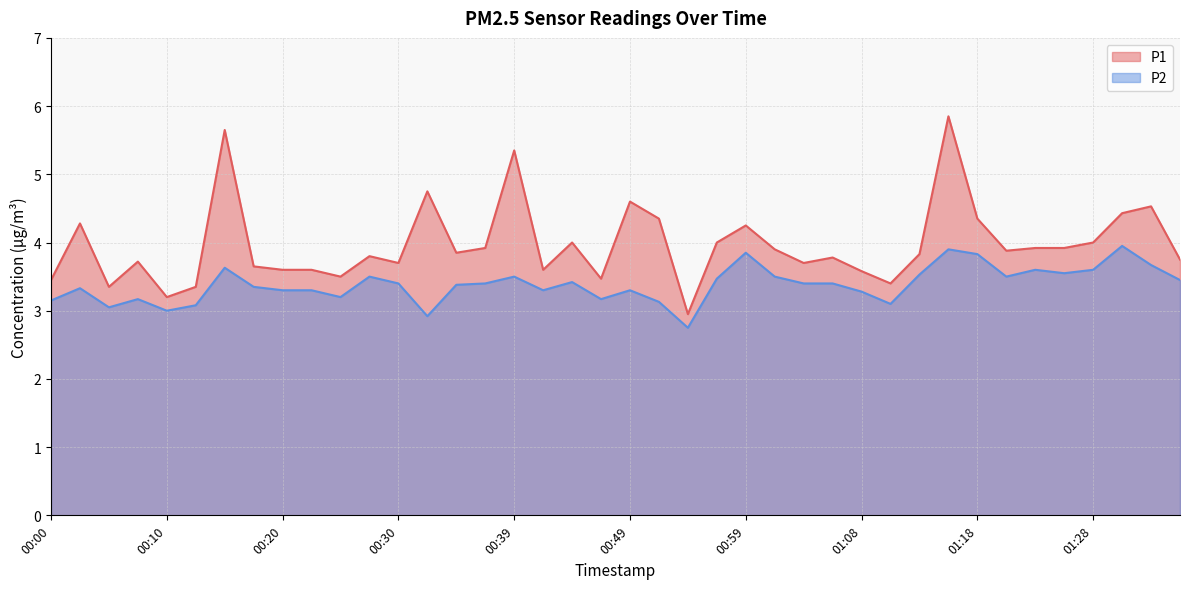

True or false: P1 and P2 intersect in this chart.

False